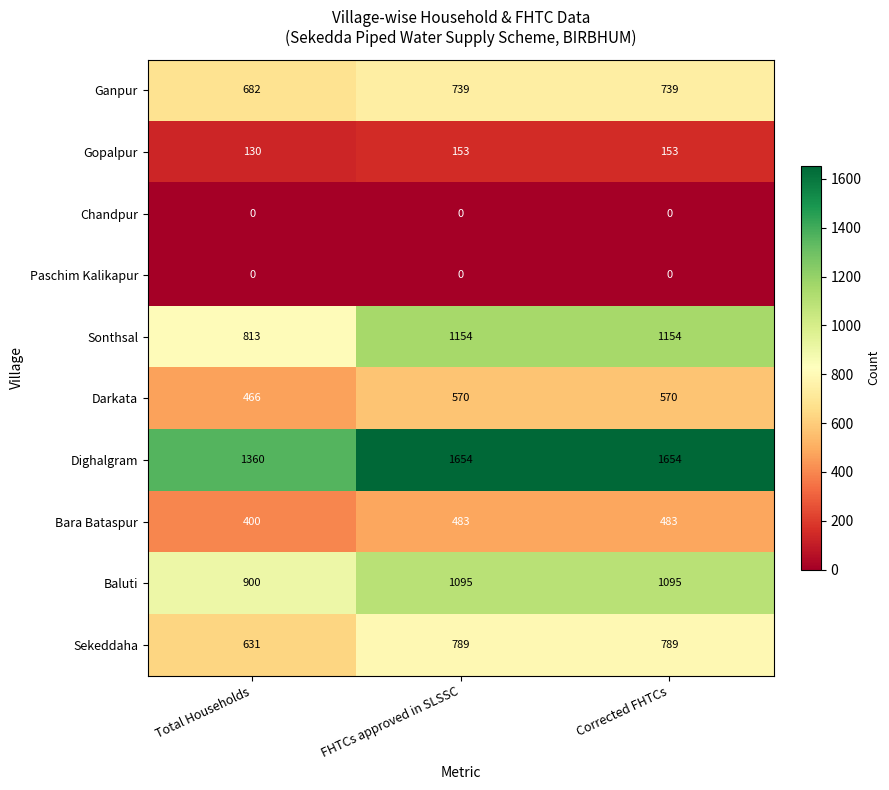

What is the difference between the Sonthsal values at FHTCs approved in SLSSC and Total Households?

341